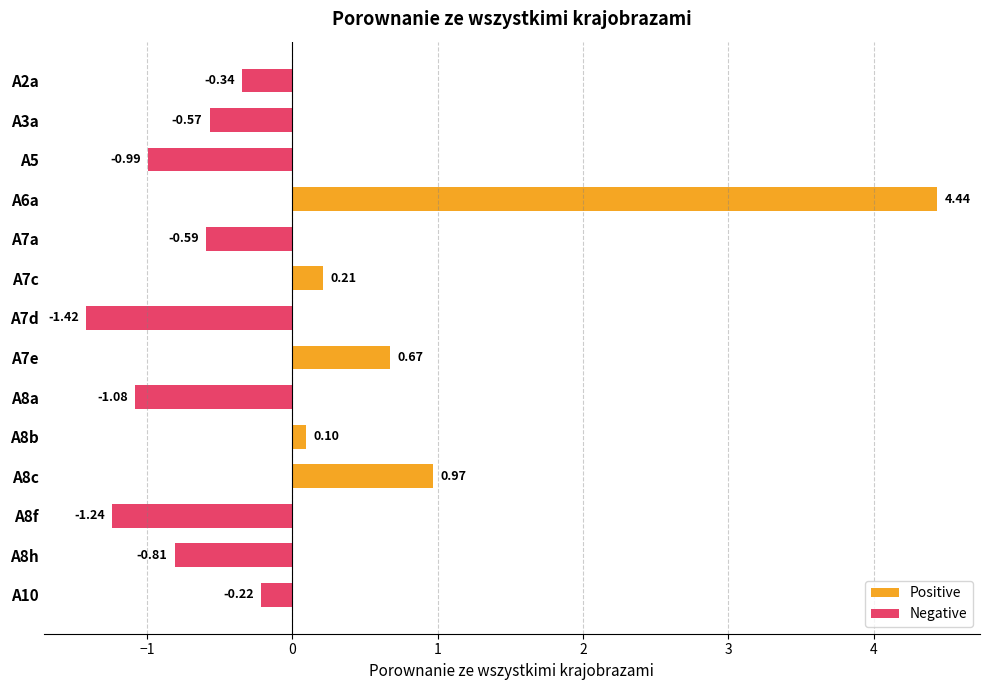

Is it true that Positive equals 1.5 at A5?

False